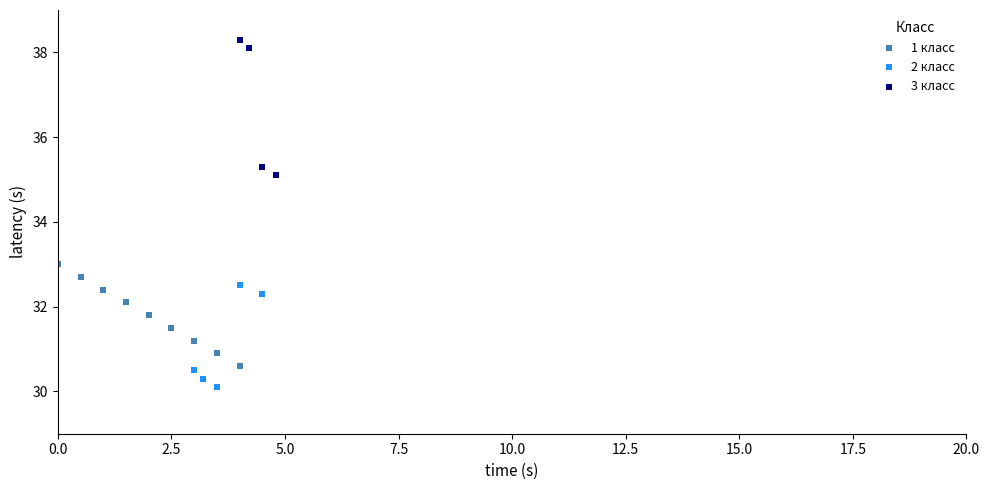

Which series has the largest Y range (max minus min)?

3 класс